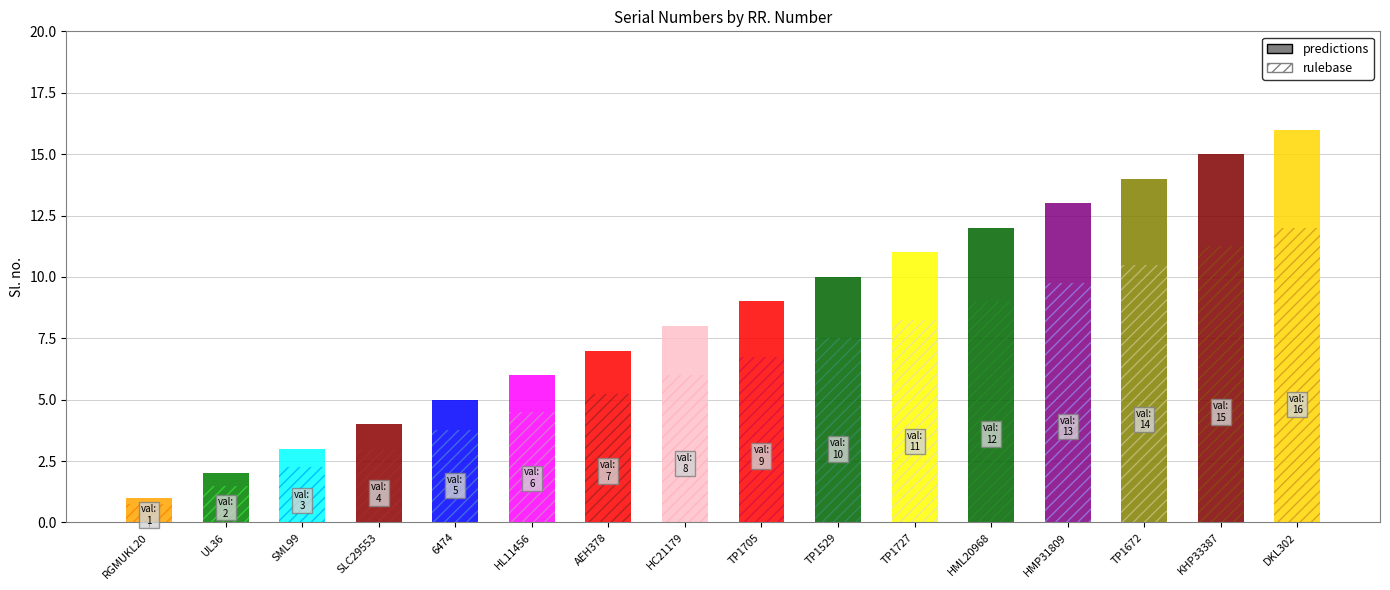

What is the difference between the second highest and minimum values?

14